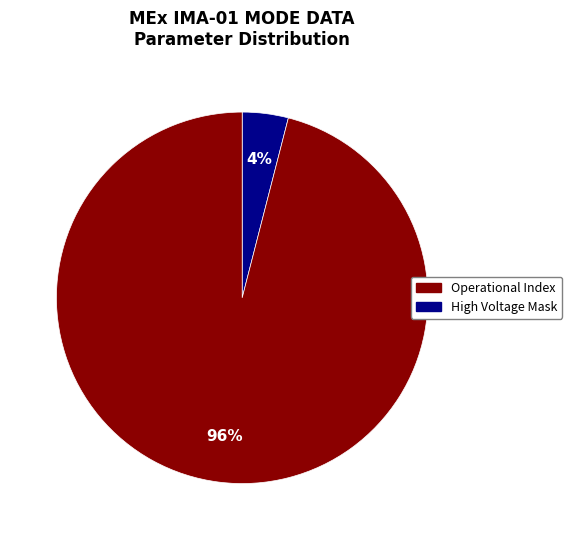

Is there a majority slice in this chart?

Yes